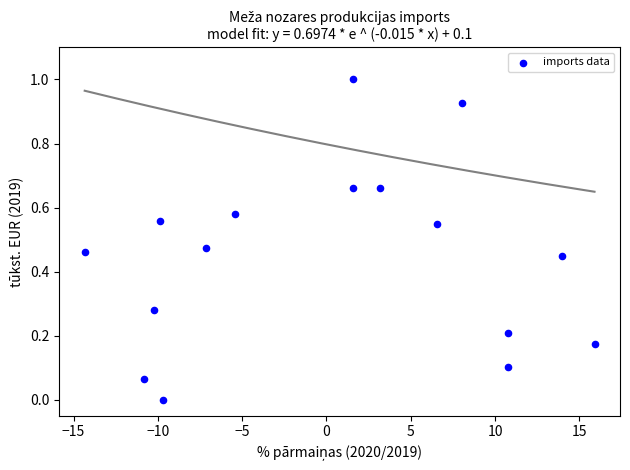

What is the range of Y values (max minus min)?

1.0